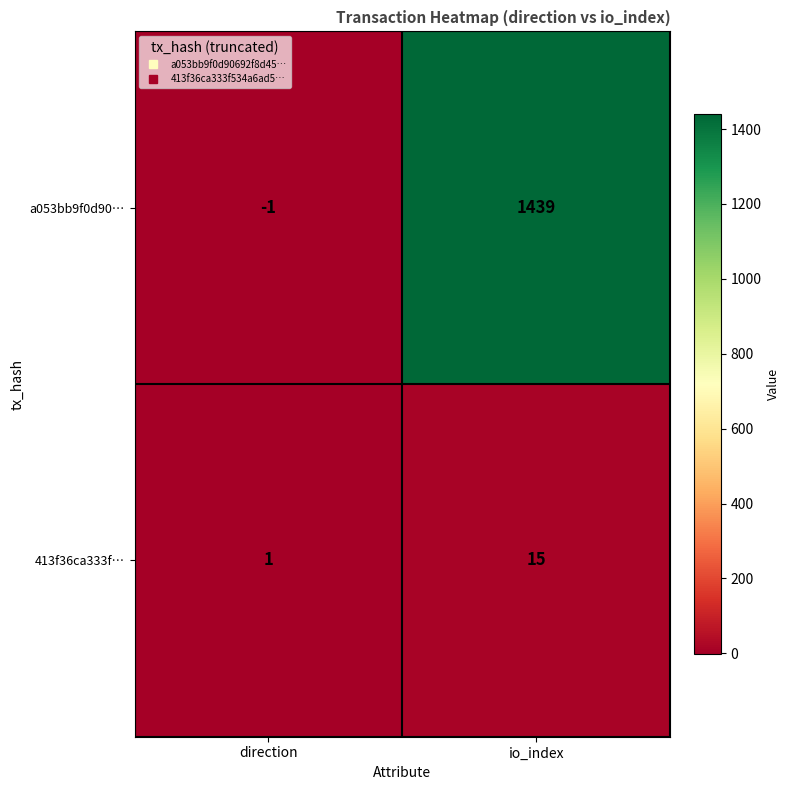

Is it true that a053bb9f0d90… equals -1 at direction?

True